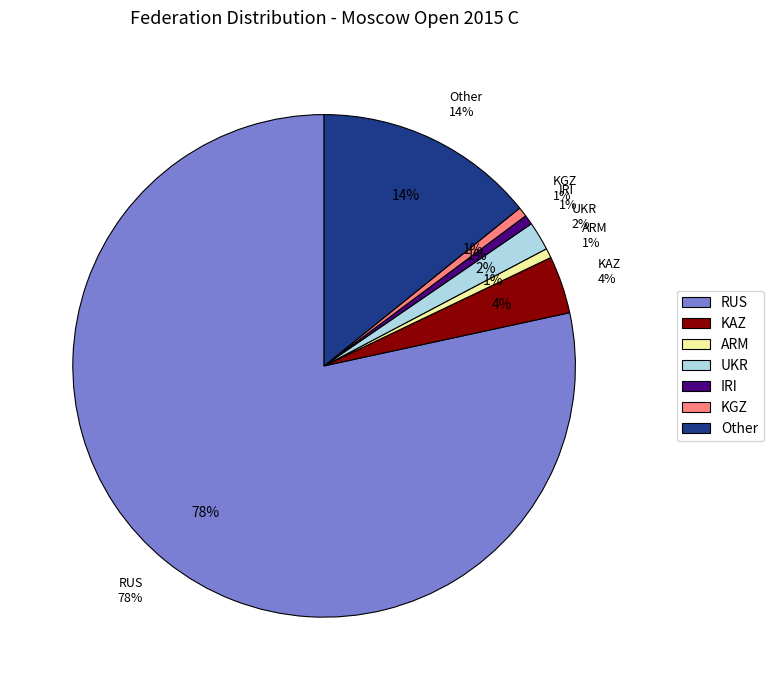

What portion of the pie excludes UKR?

98.1%